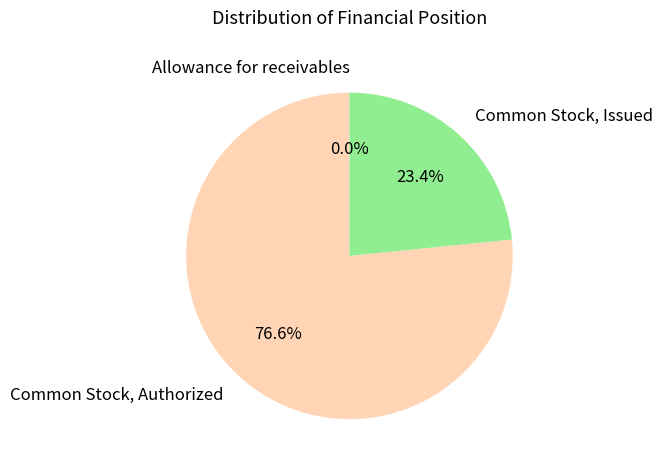

To the nearest percent, what is the average slice percentage?

33%